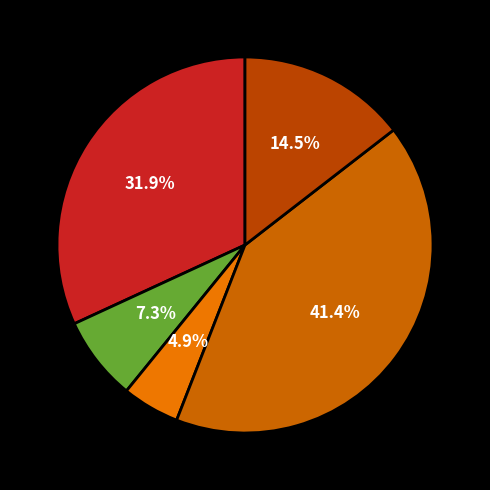

Rank the categories by value from lowest to highest.

es1800724_4-searchlight.xml, es1800736_4-searchlight.xml, es1800704_4-searchlight.xml, es1900768_4-searchlight.xml, es1800710_4-searchlight.xml